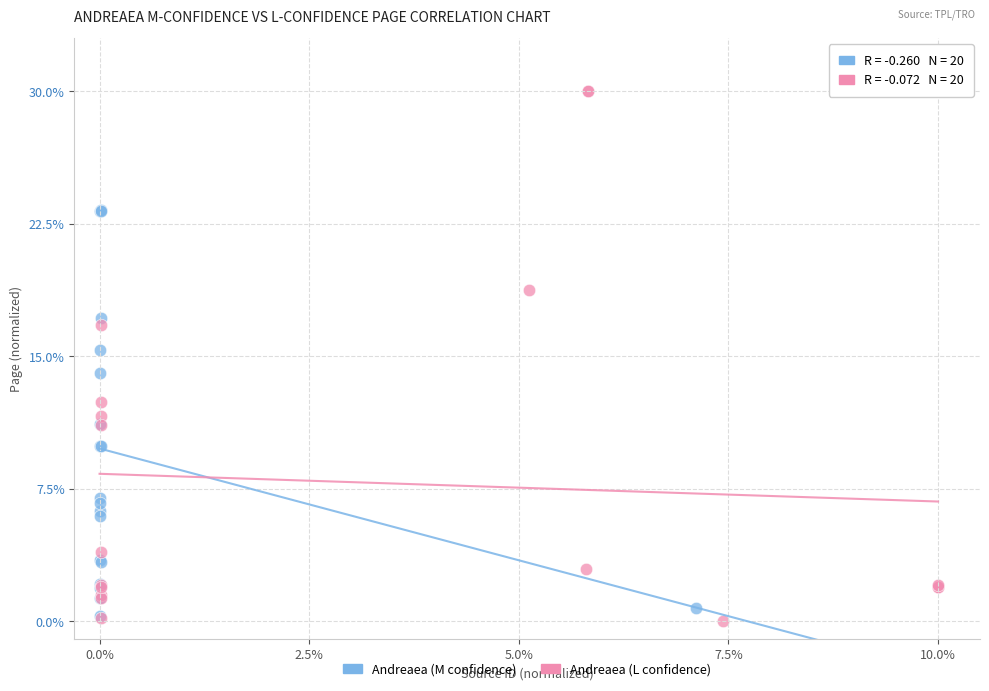

Which series reaches the maximum Y coordinate?

Andreaea (L confidence)